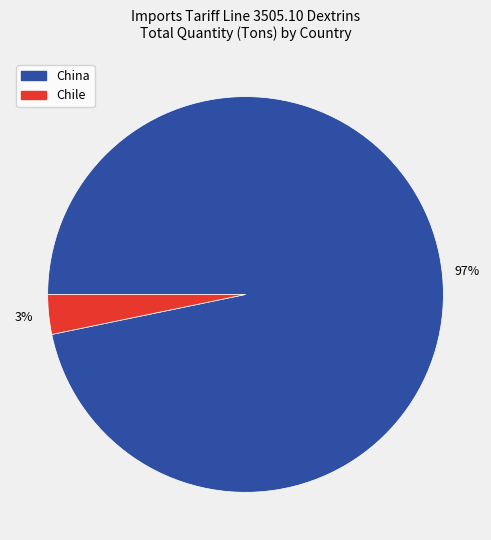

What is the largest slice in the pie chart?

China